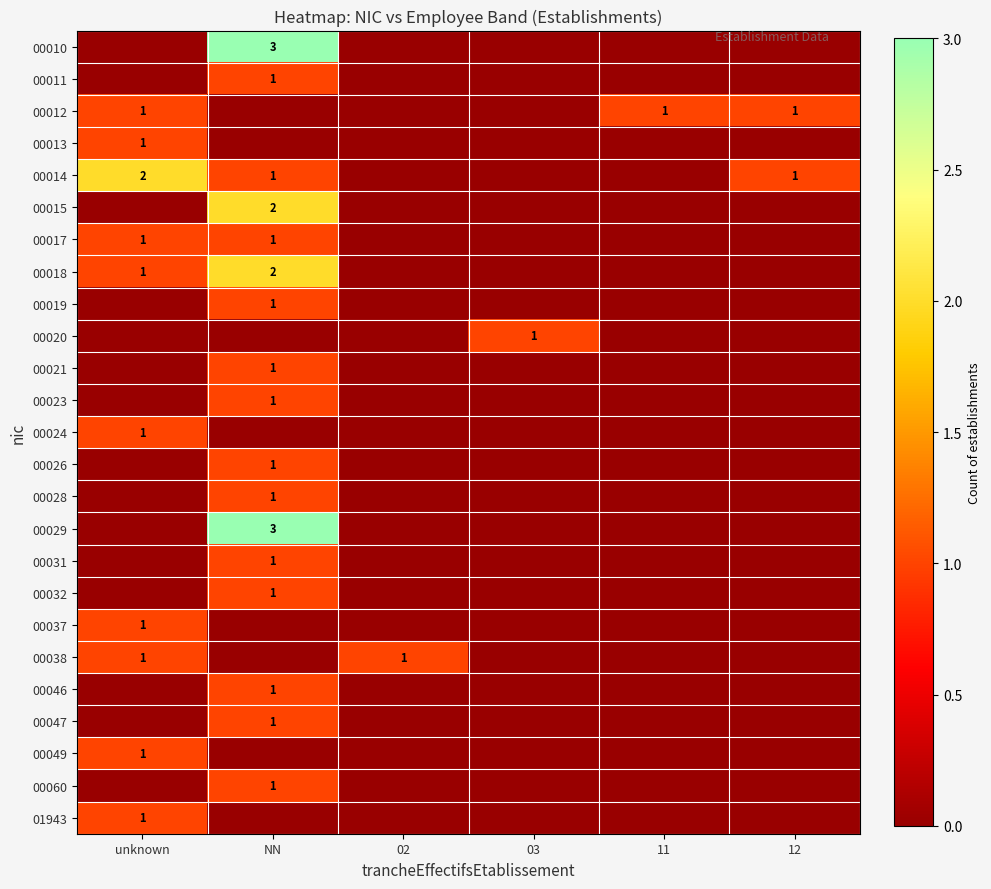

The 00038 series shows 1 at 02. True or false?

True